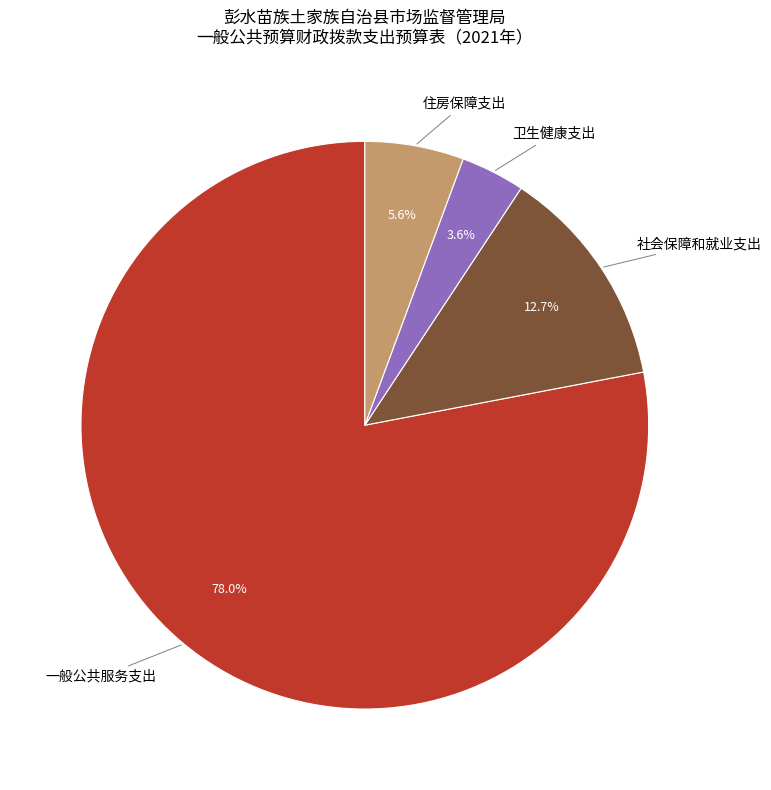

To the nearest percent, what percentage of the pie is 社会保障和就业支出?

13%